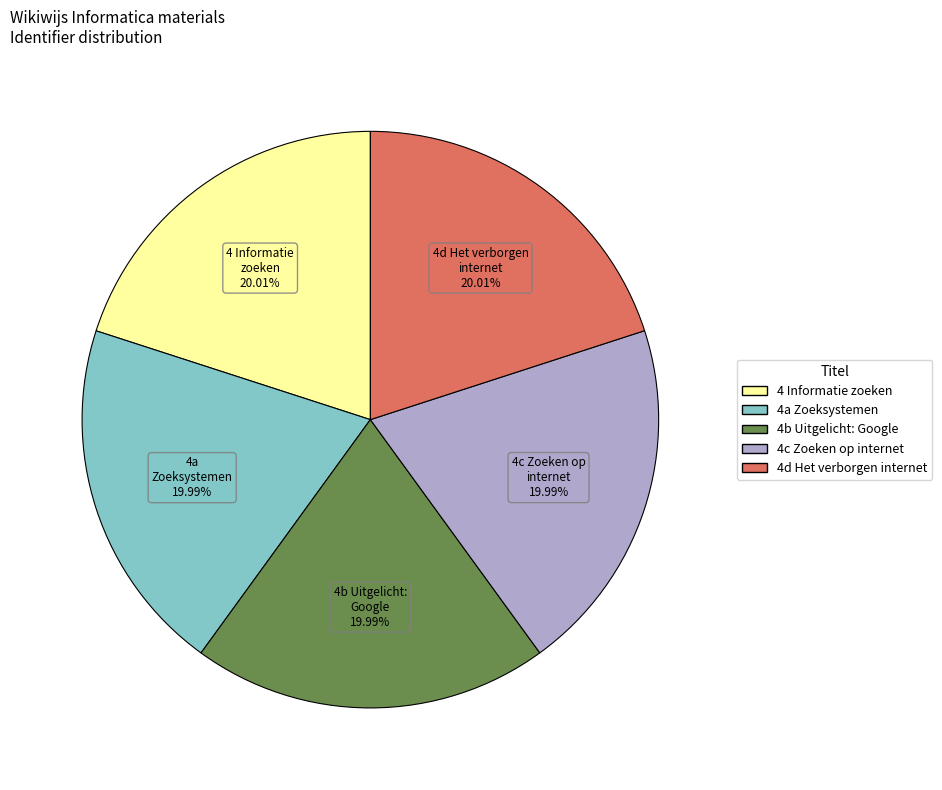

Does any single category account for the majority?

No